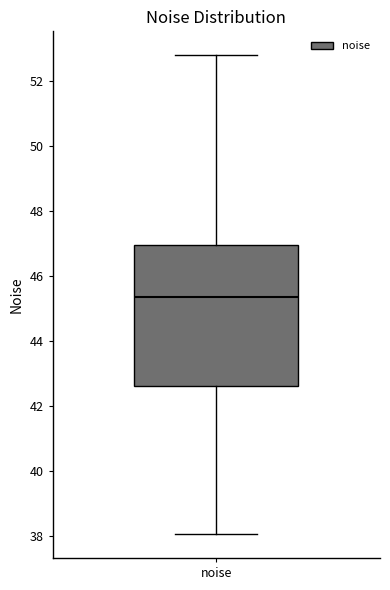

Transcribe this box plot: give where the median line is, the range the box spans, and where the two whiskers end, as read against the y-axis. The values are not printed on the chart, so give them approximately, as read against the axis.

median 45.4, box 42.6 to 47.0, whiskers 38.0 to 52.8